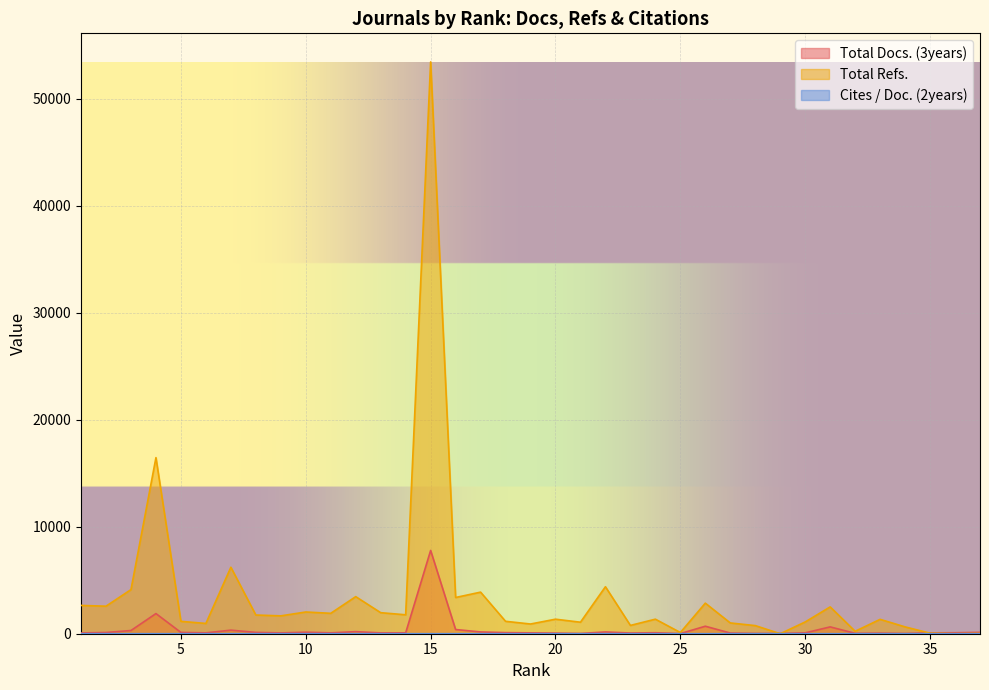

Reading left to right, what are all the values shown in this chart?

Total Docs. (3years): 73.0	115.0	300.0	1884.0	120.0	82.0	334.0	124.0	76.0	141.0	82.0	194.0	78.0	83.0	7788.0	392.0	167.0	103.0	81.0	59.0	26.0	165.0	66.0	92.0	14.0	701.0	63.0	28.0	23.0	81.0	639.0	35.0	55.0	25.0	80.0	91.0	127.0
Total Refs.: 2646.0	2574.0	4125.0	16465.0	1158.0	961.0	6217.0	1749.0	1670.0	2032.0	1908.0	3467.0	1967.0	1770.0	53466.0	3387.0	3888.0	1161.0	908.0	1358.0	1076.0	4394.0	776.0	1360.0	113.0	2858.0	1007.0	759.0	0.0	1101.0	2508.0	228.0	1344.0	639.0	51.0	0.0	29.0
Cites / Doc. (2years): 1.6	3.5	1.7	1.2	1.0	1.4	1.6	0.8	2.0	1.1	1.5	2.1	1.5	3.0	0.6	3.1	1.3	1.9	1.7	2.6	2.1	3.1	1.2	1.1	1.7	0.7	3.1	3.5	3.7	0.8	0.5	0.5	1.7	1.9	0.3	0.3	0.0